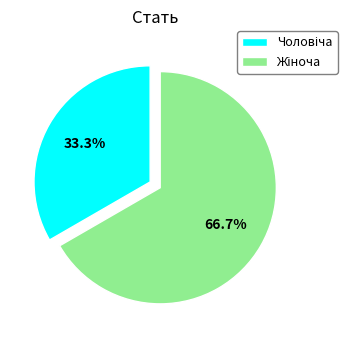

Is there any slice that represents more than half of the pie?

Yes